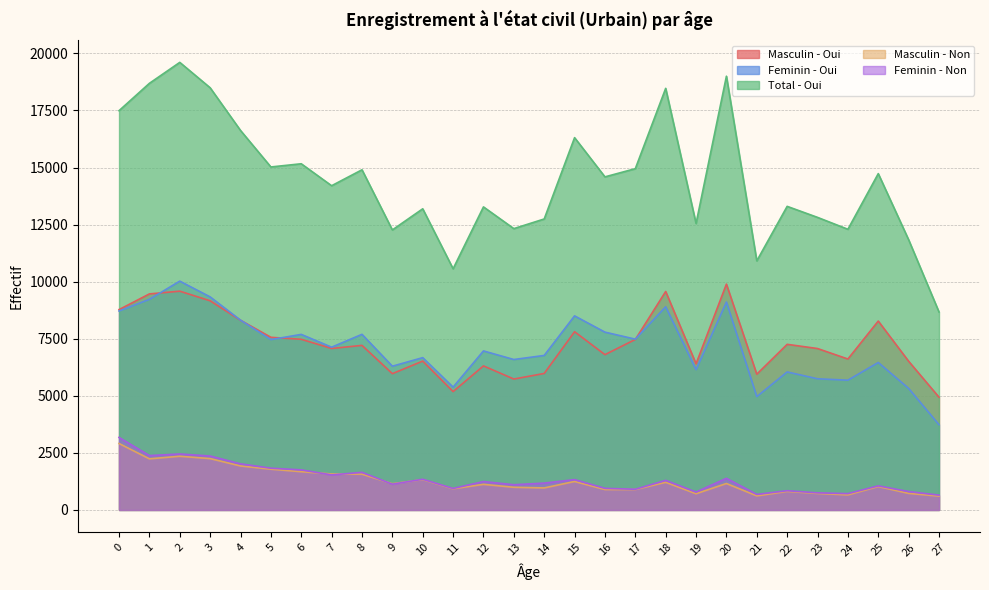

What is the sum of the Feminin - Oui values at 12 and 2?

16990